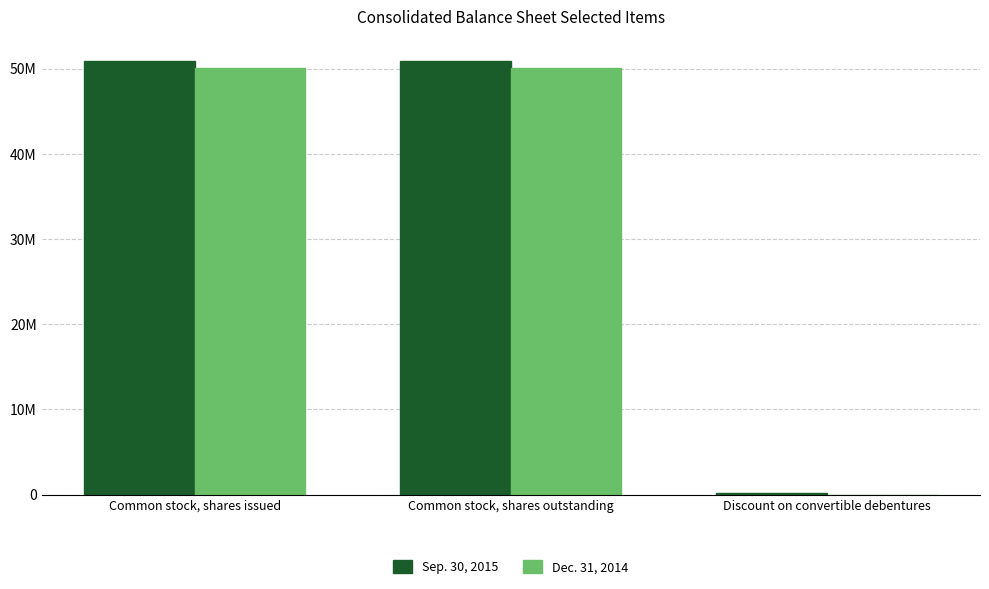

Which series has the largest total across all categories?

Sep. 30, 2015